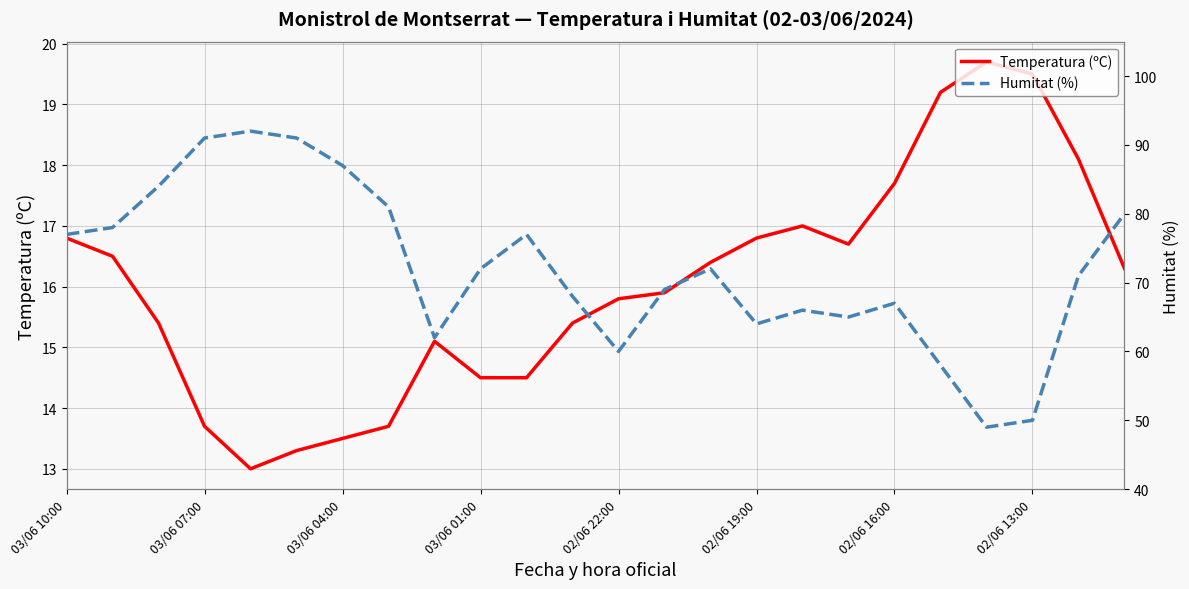

True or false: Humitat (%) and Temperatura (ºC) intersect in this chart.

False